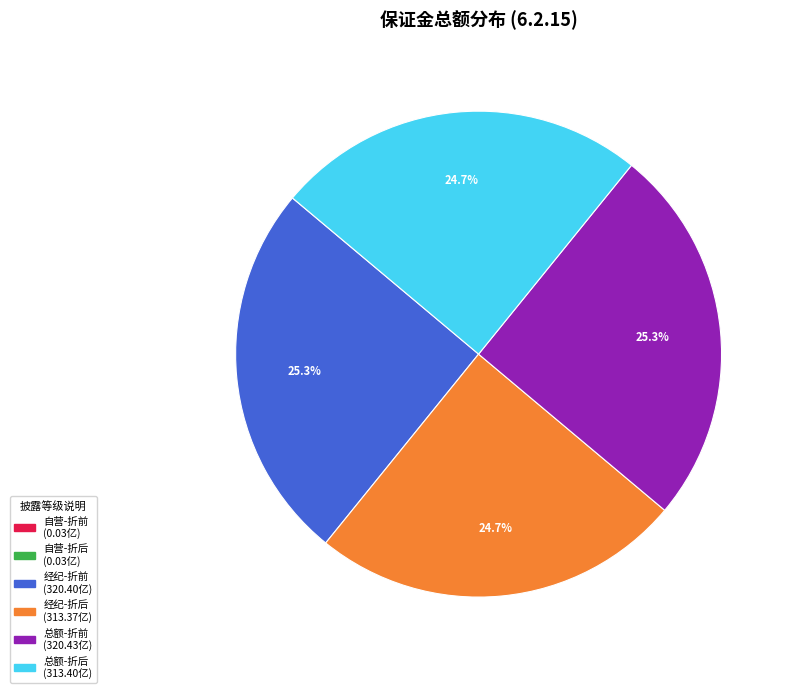

Is there any slice that represents more than half of the pie?

No